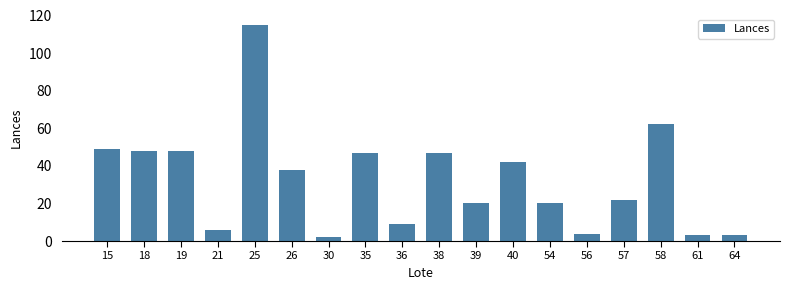

Reading left to right, what are all the values shown in this chart?

15=49	18=48	19=48	21=6	25=115	26=38	30=2	35=47	36=9	38=47	39=20	40=42	54=20	56=4	57=22	58=62	61=3	64=3